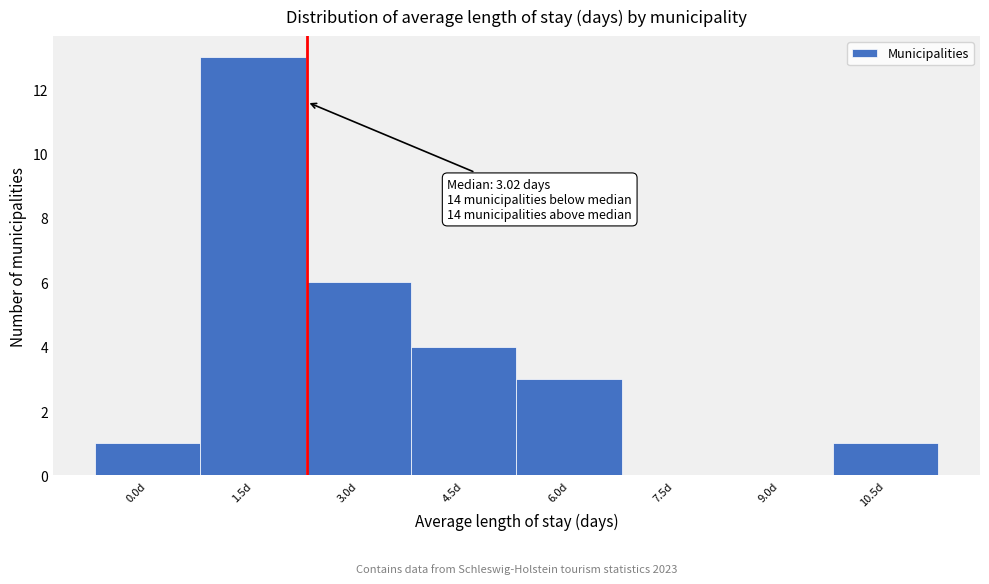

Reading right to left, list all the values displayed in this chart.

10.5d=1	9.0d=0	7.5d=0	6.0d=3	4.5d=4	3.0d=6	1.5d=13	0.0d=1